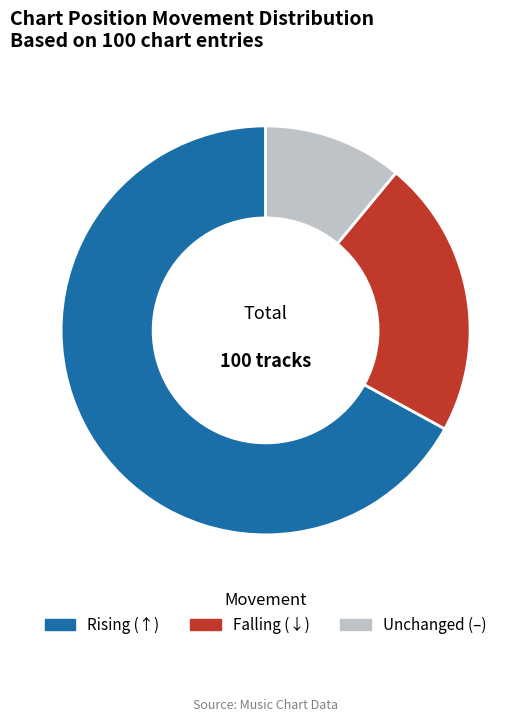

Count the number of slices in the pie.

3